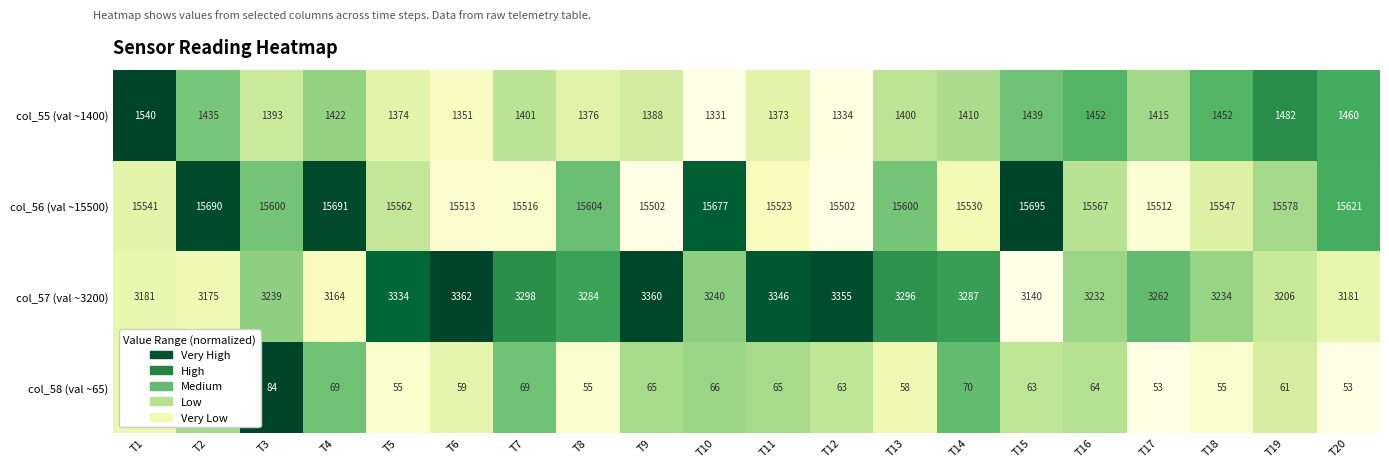

What is the total value across all series at T17?

20242